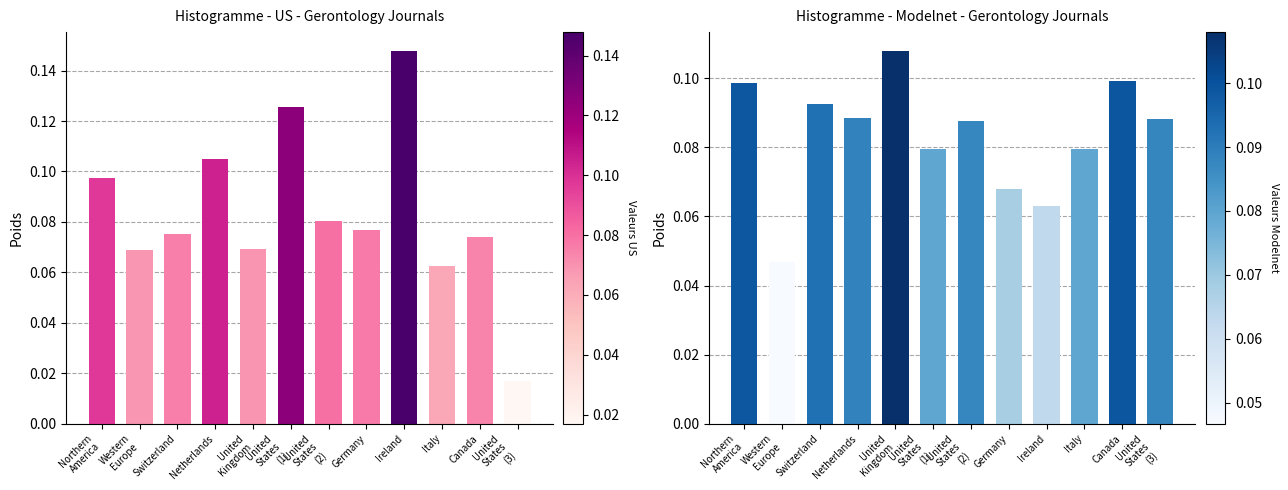

Are the bars grouped side by side (vs. stacked)?

Yes